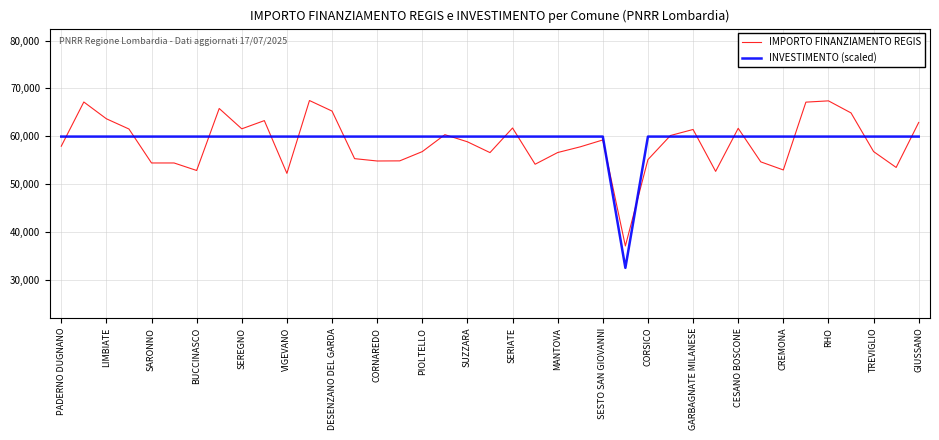

Which series has the largest range (max minus min)?

IMPORTO FINANZIAMENTO REGIS